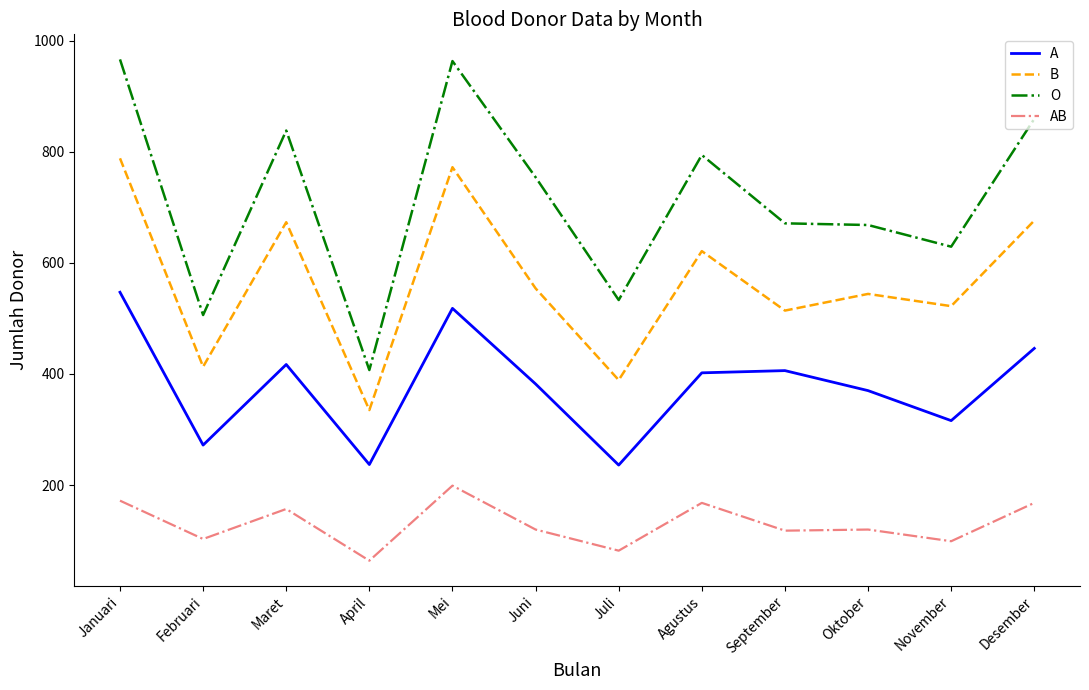

Is it true that AB equals 56 at Oktober?

False